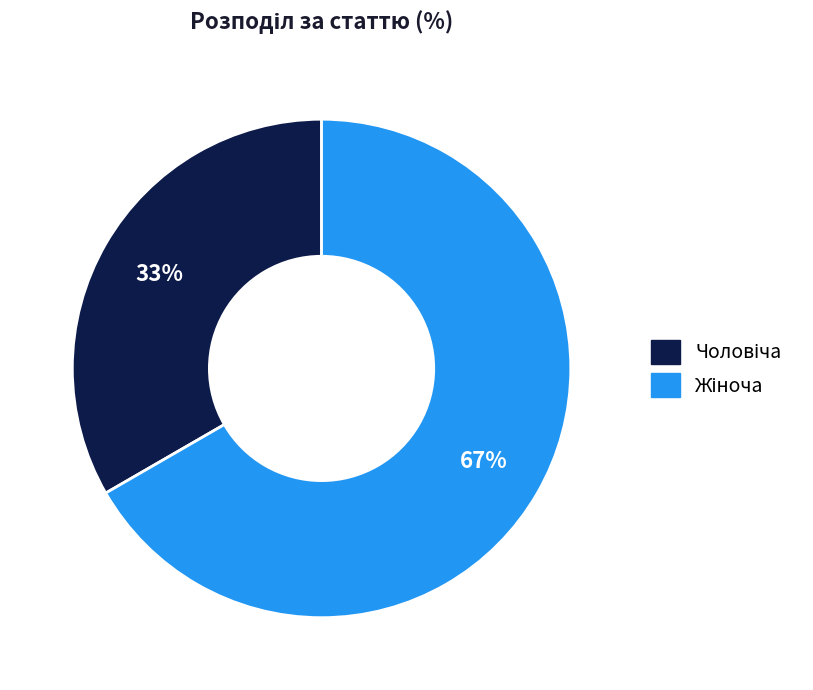

Is there any slice that represents more than half of the pie?

Yes